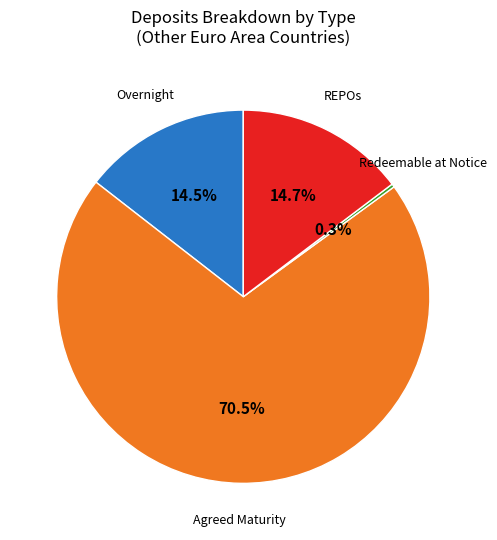

Is there any slice that represents more than half of the pie?

Yes